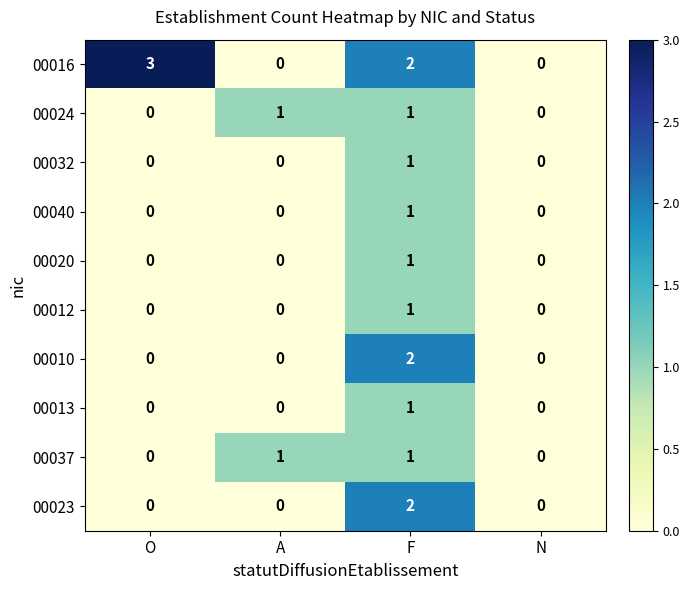

Which label corresponds to the largest value in the chart?

O